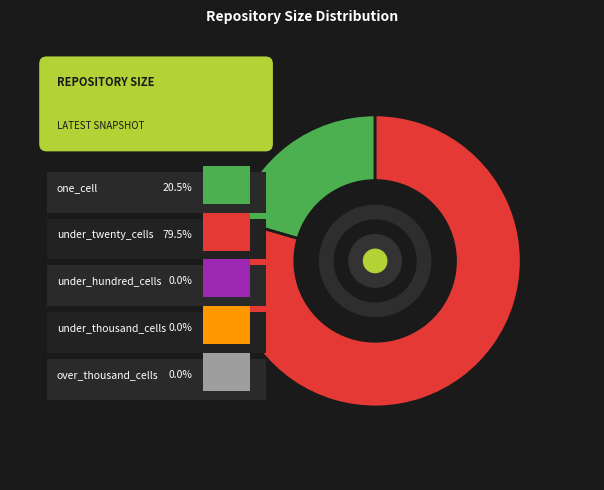

Is it true that one_cell is 21% of the pie?

True